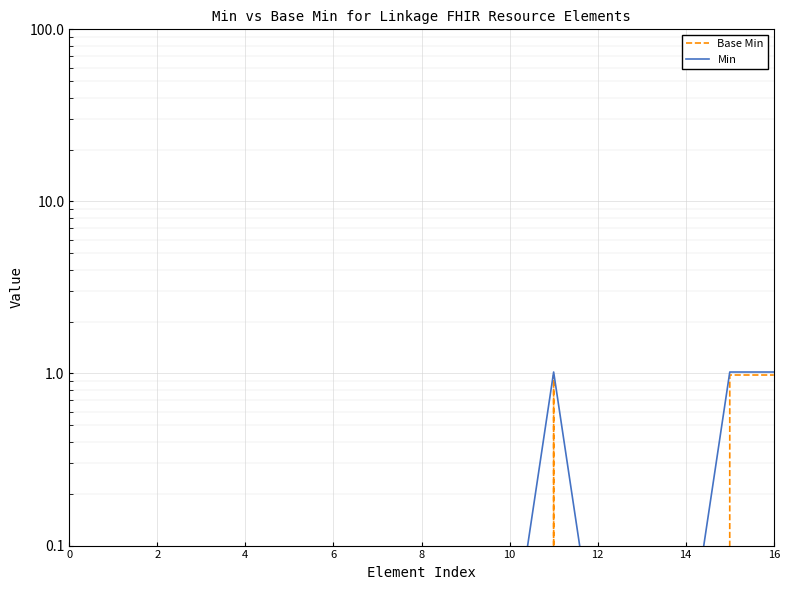

Which series has the largest range (max minus min)?

Base Min